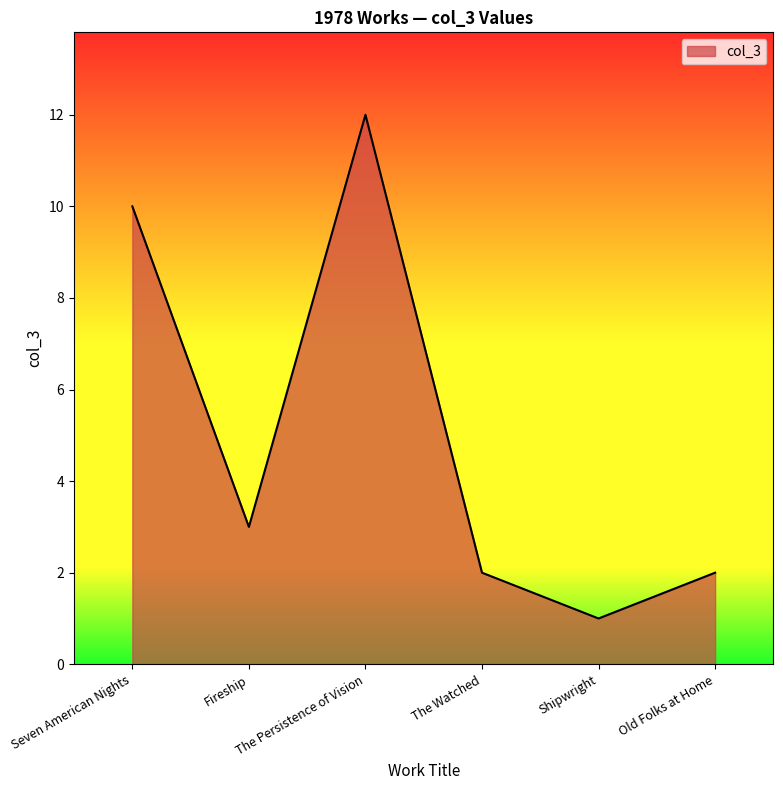

What is the sum of all values?

30